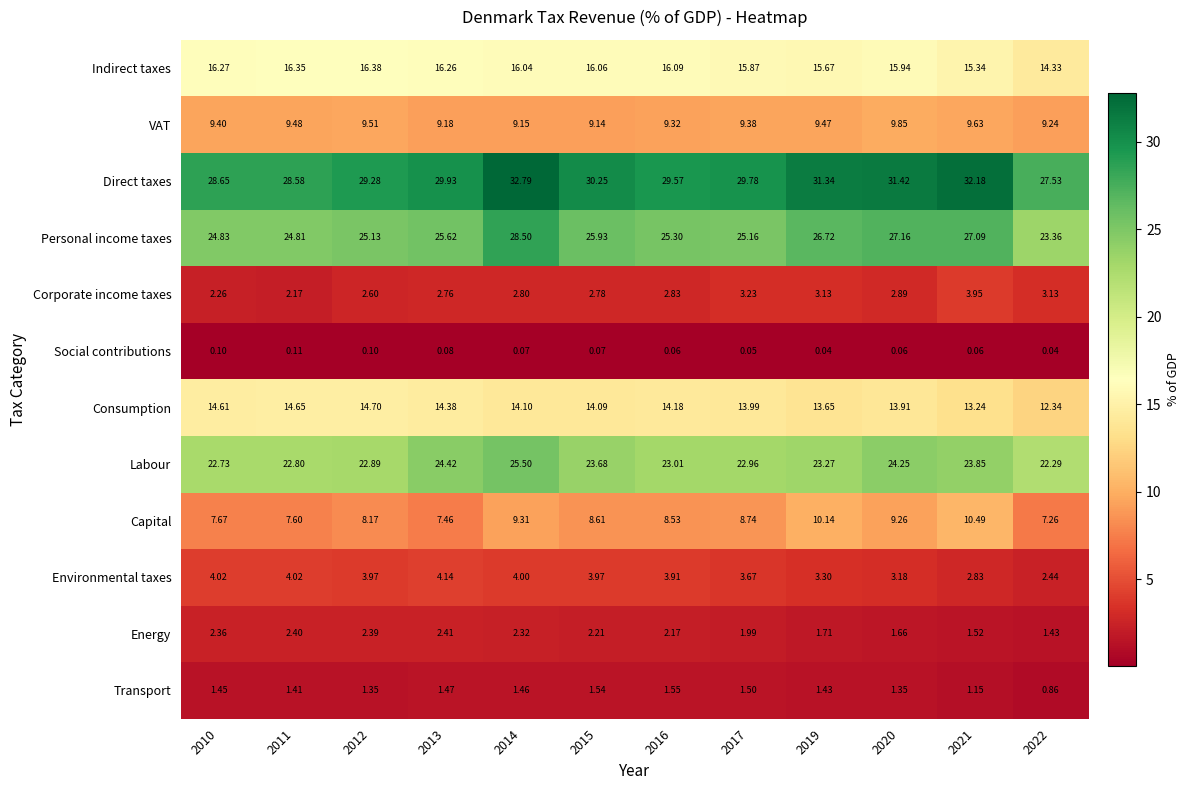

Which series has the largest total across all categories?

Direct taxes